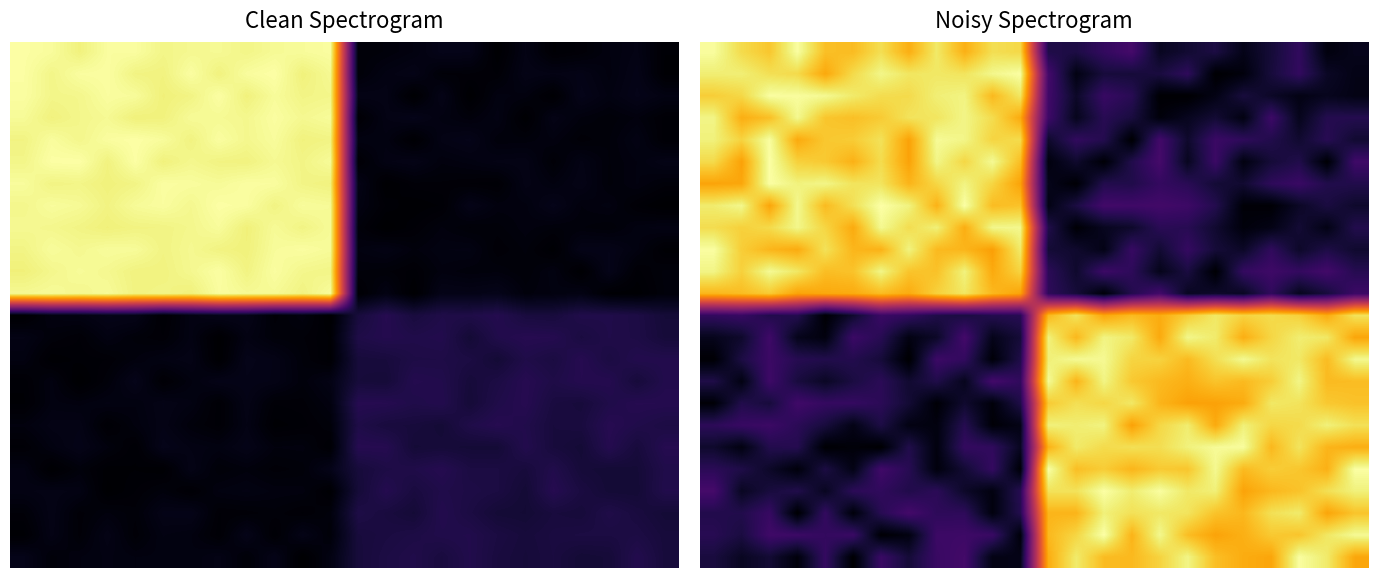

Is it true that row_15 equals 43.6 at 22?

True